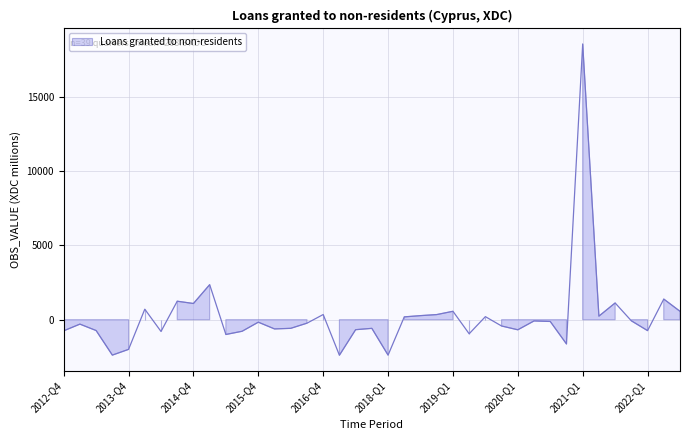

How many positive values are there?

15